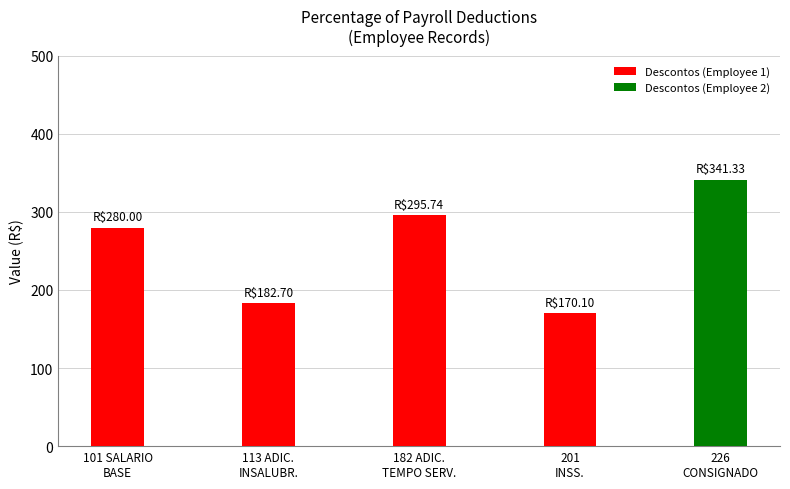

Count the number of categories in the chart.

5